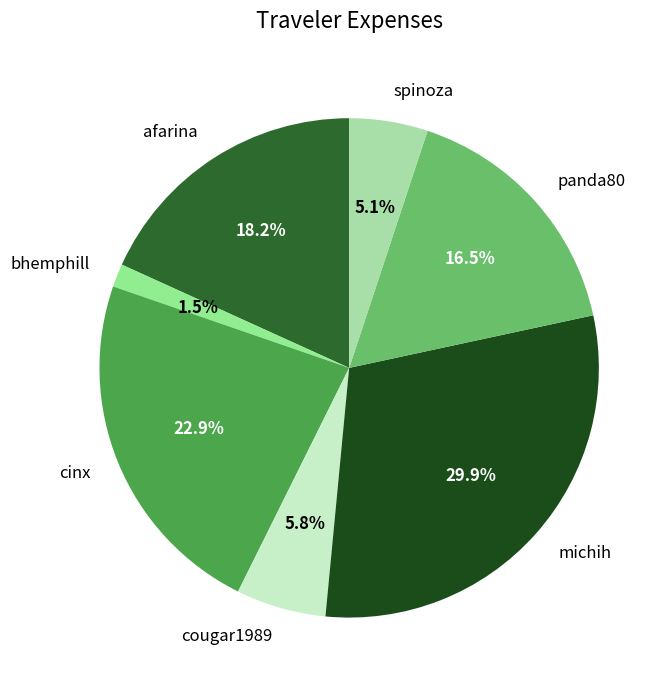

How many segments does this pie chart have?

7